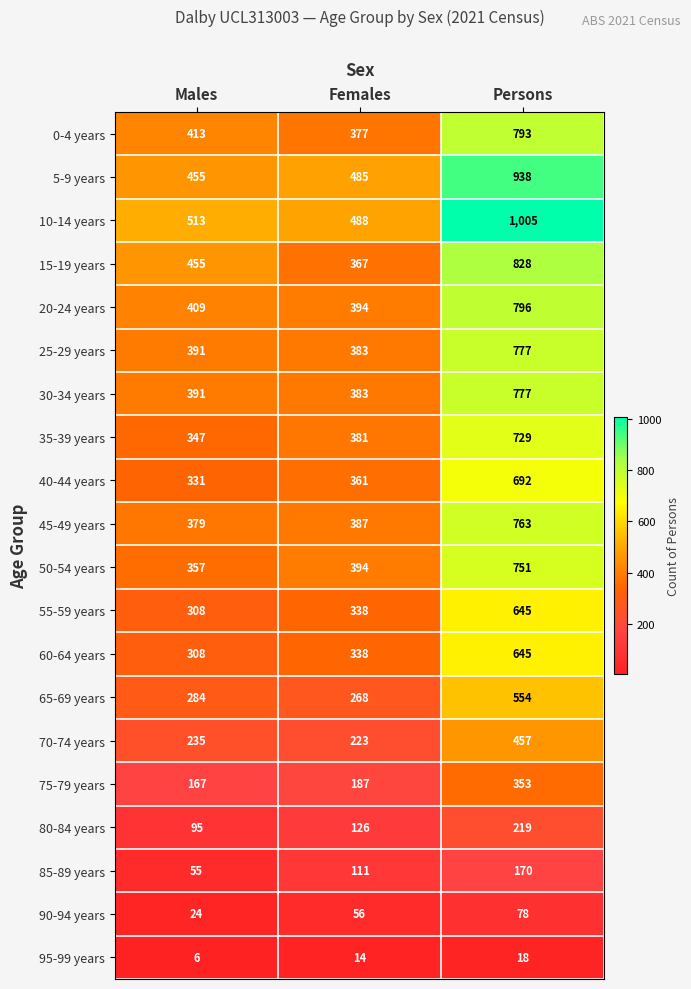

What is the average value of the 30-34 years series?

517